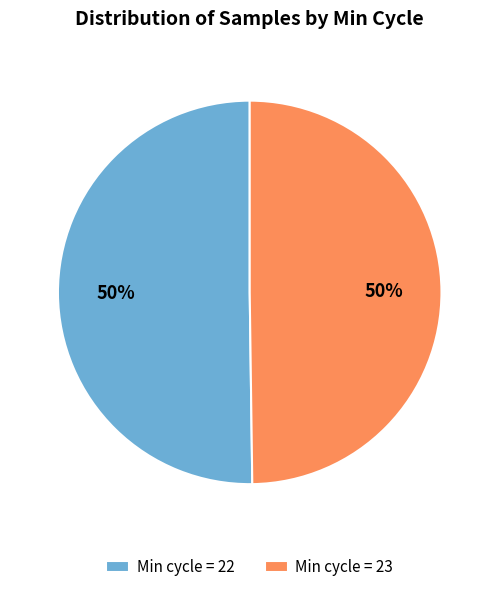

What is the ratio of the value at Min cycle = 23 to the value at Min cycle = 22?

1.0